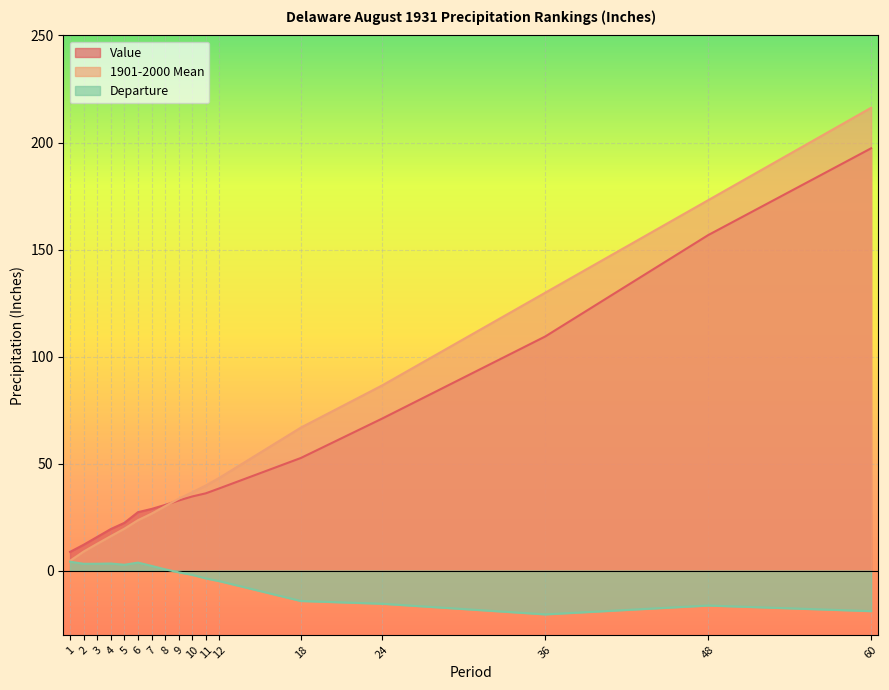

What is the difference between the maximum and minimum values in the 1901-2000 Mean series?

211.7